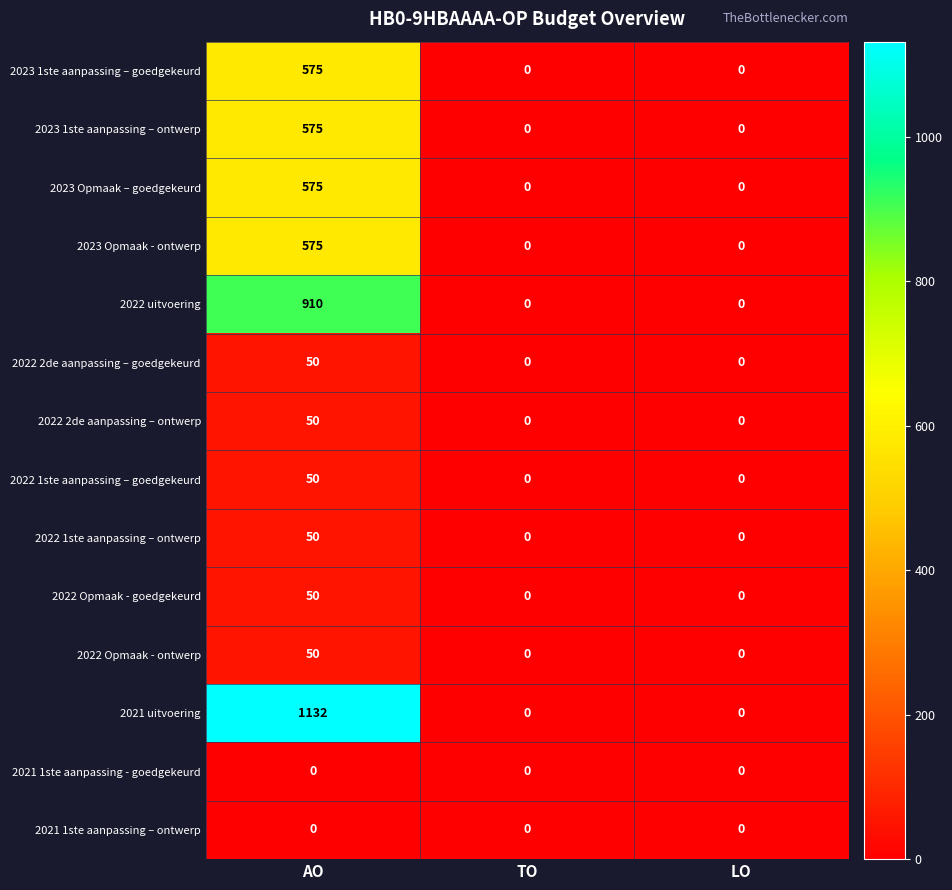

How many distinct data groups are displayed?

14